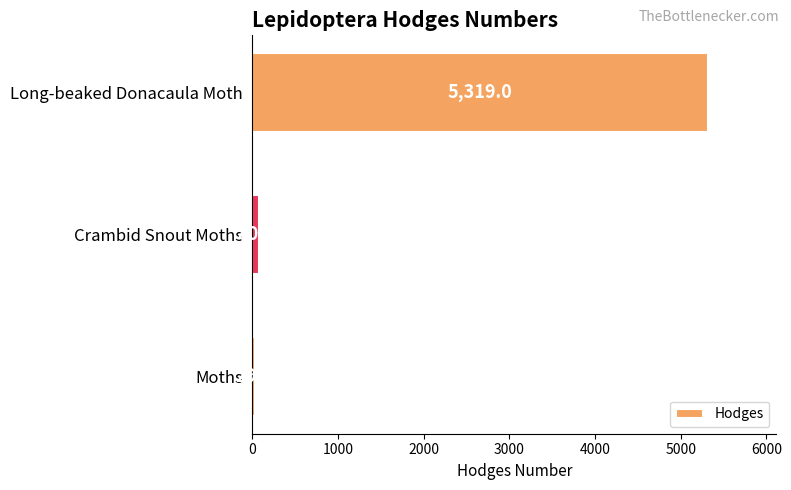

What is the greatest value displayed?

5319.0